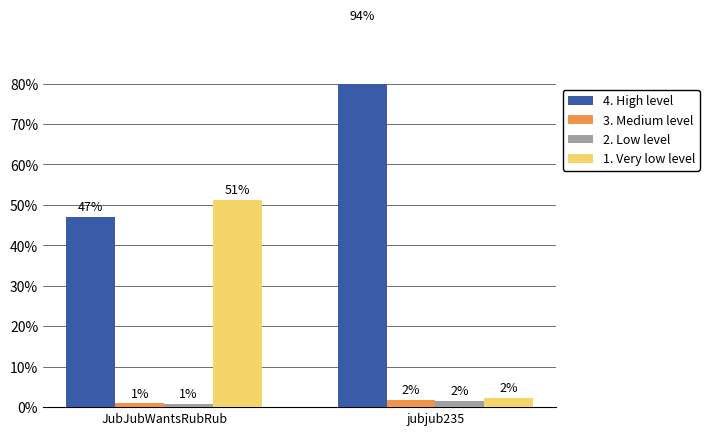

How many bars are there in each group?

4